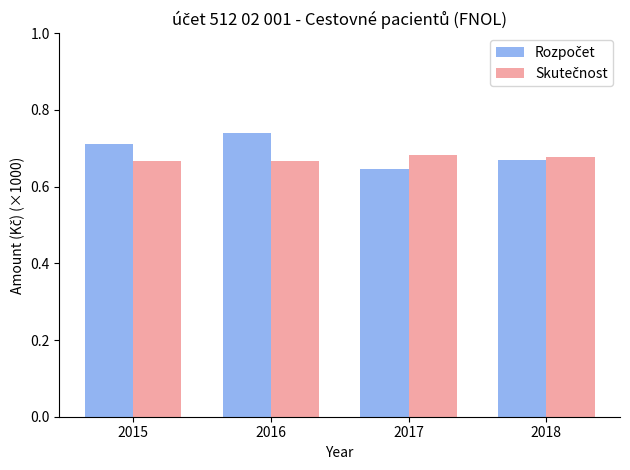

Which label corresponds to the smallest value in the chart?

2017